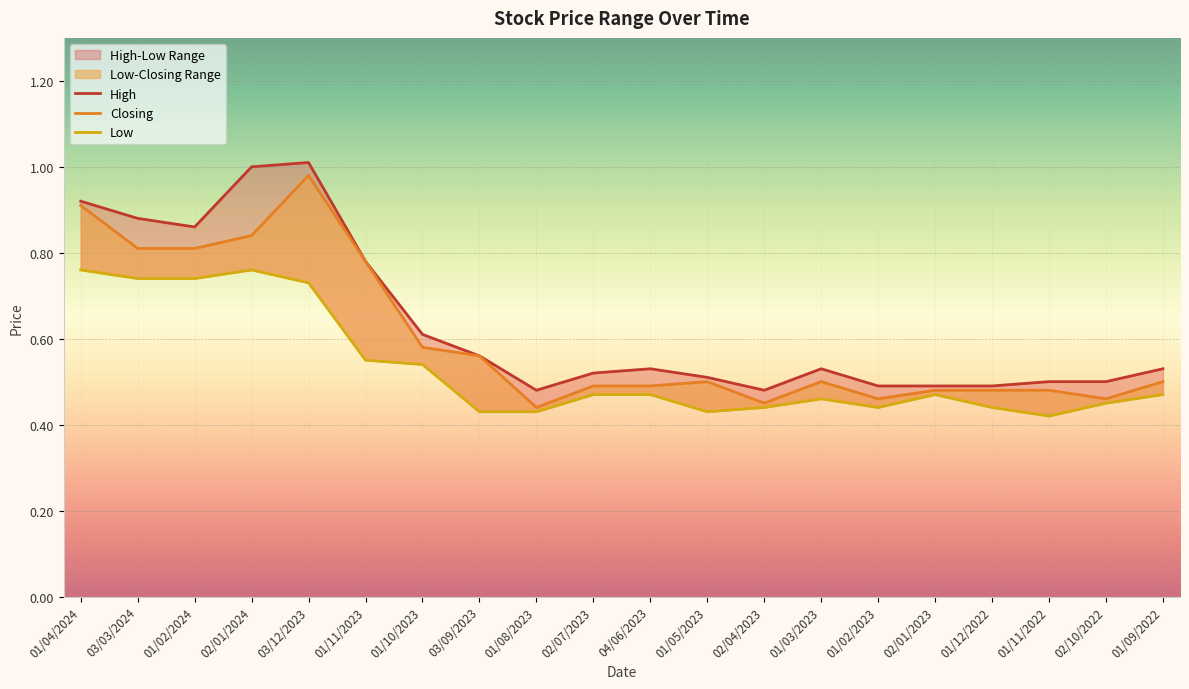

What is the smallest value displayed?

0.4